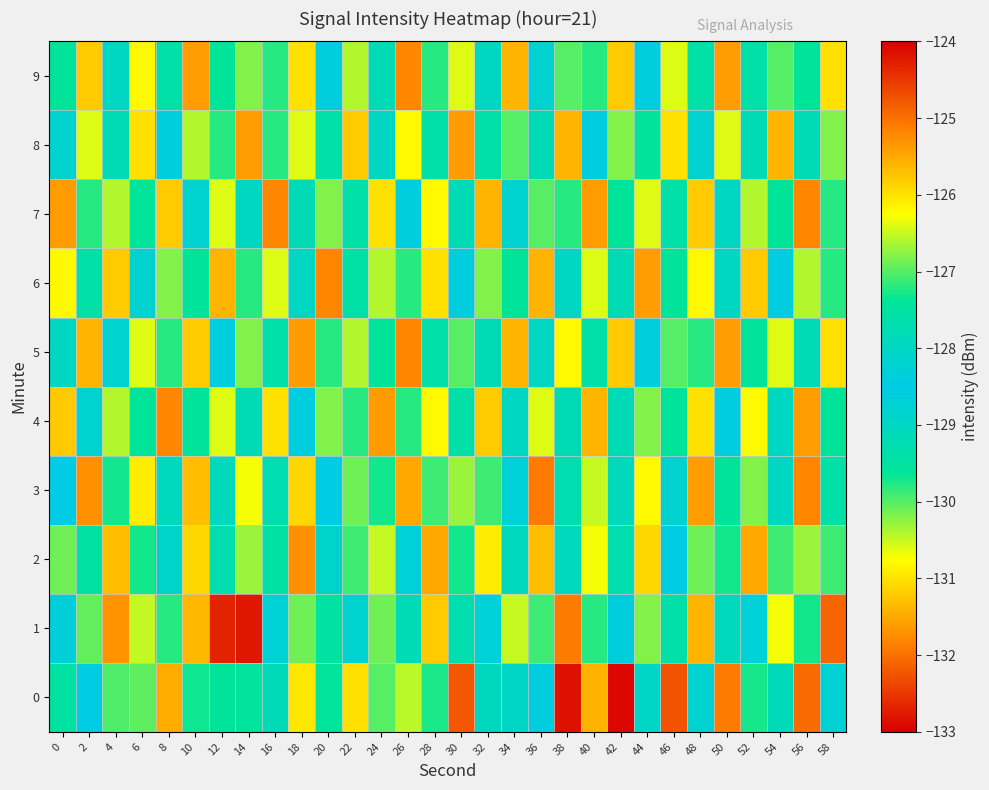

Which category has the lowest value across all series?

42